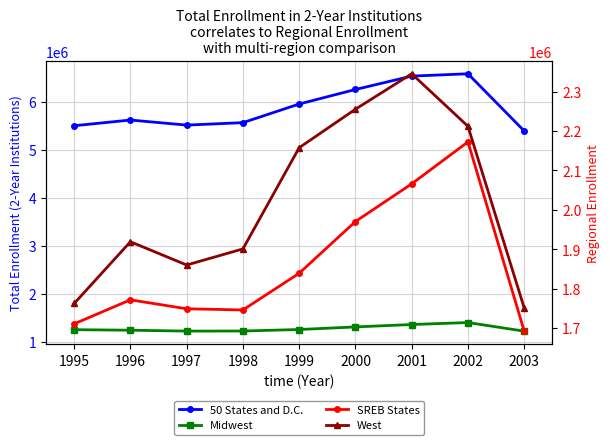

Which has a higher value, 2001 or 2002?

2002